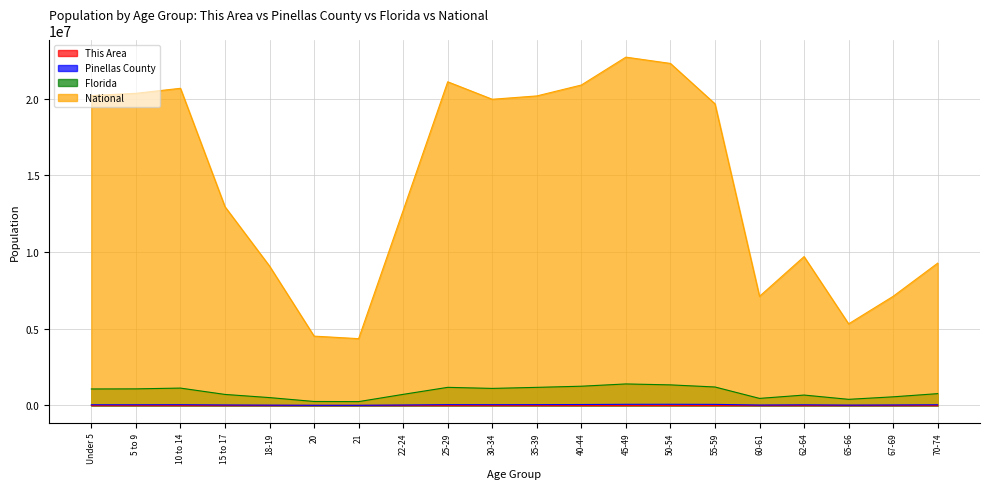

Which has a higher value, 60-61 or 15 to 17?

15 to 17